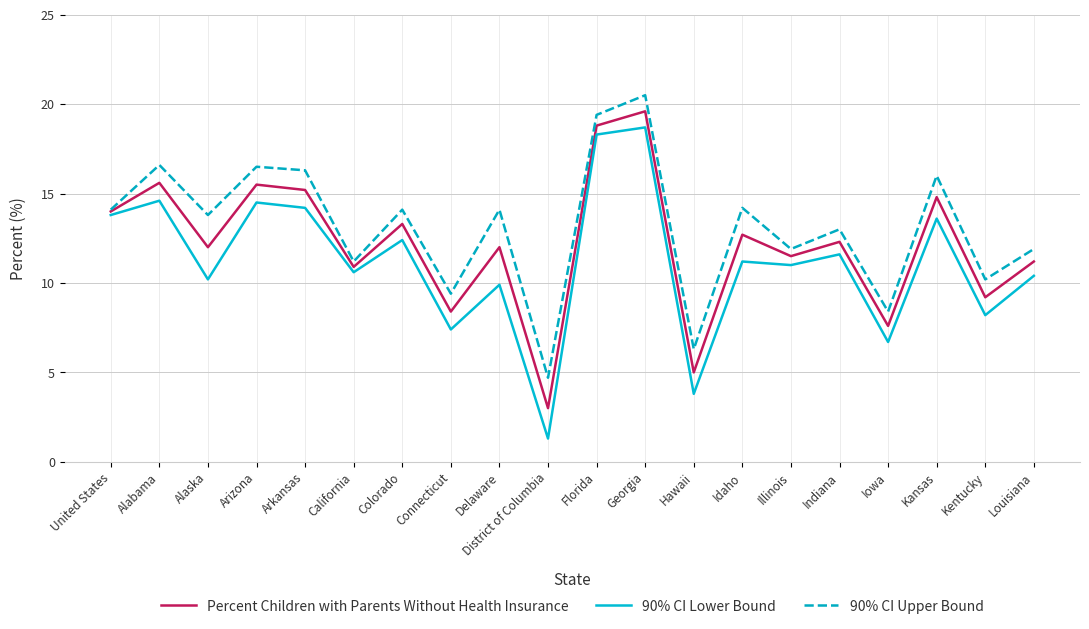

Read the Percent Children with Parents Without Health Insurance value at Florida.

18.8